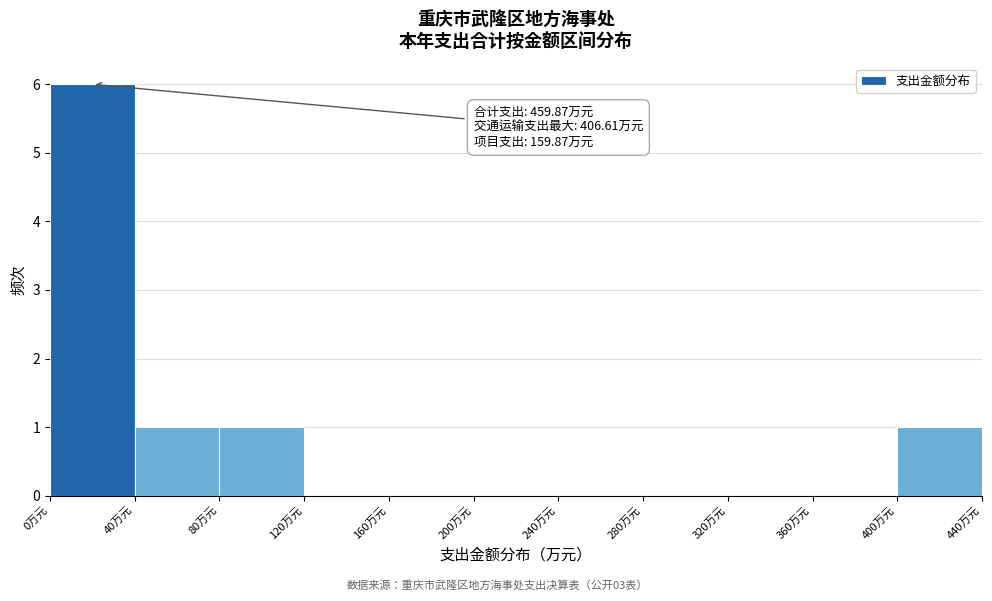

Over which range of the x-axis is the bar tallest?

0 to 40